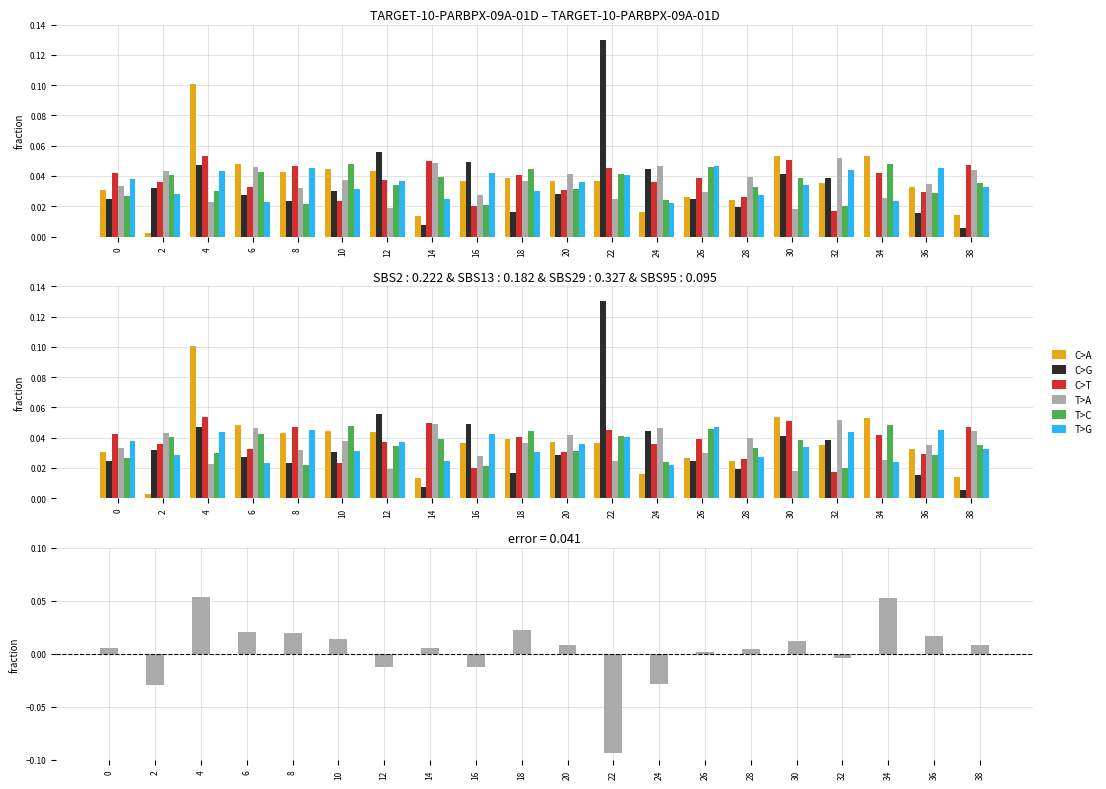

Between 24 and 36, which is larger?

36